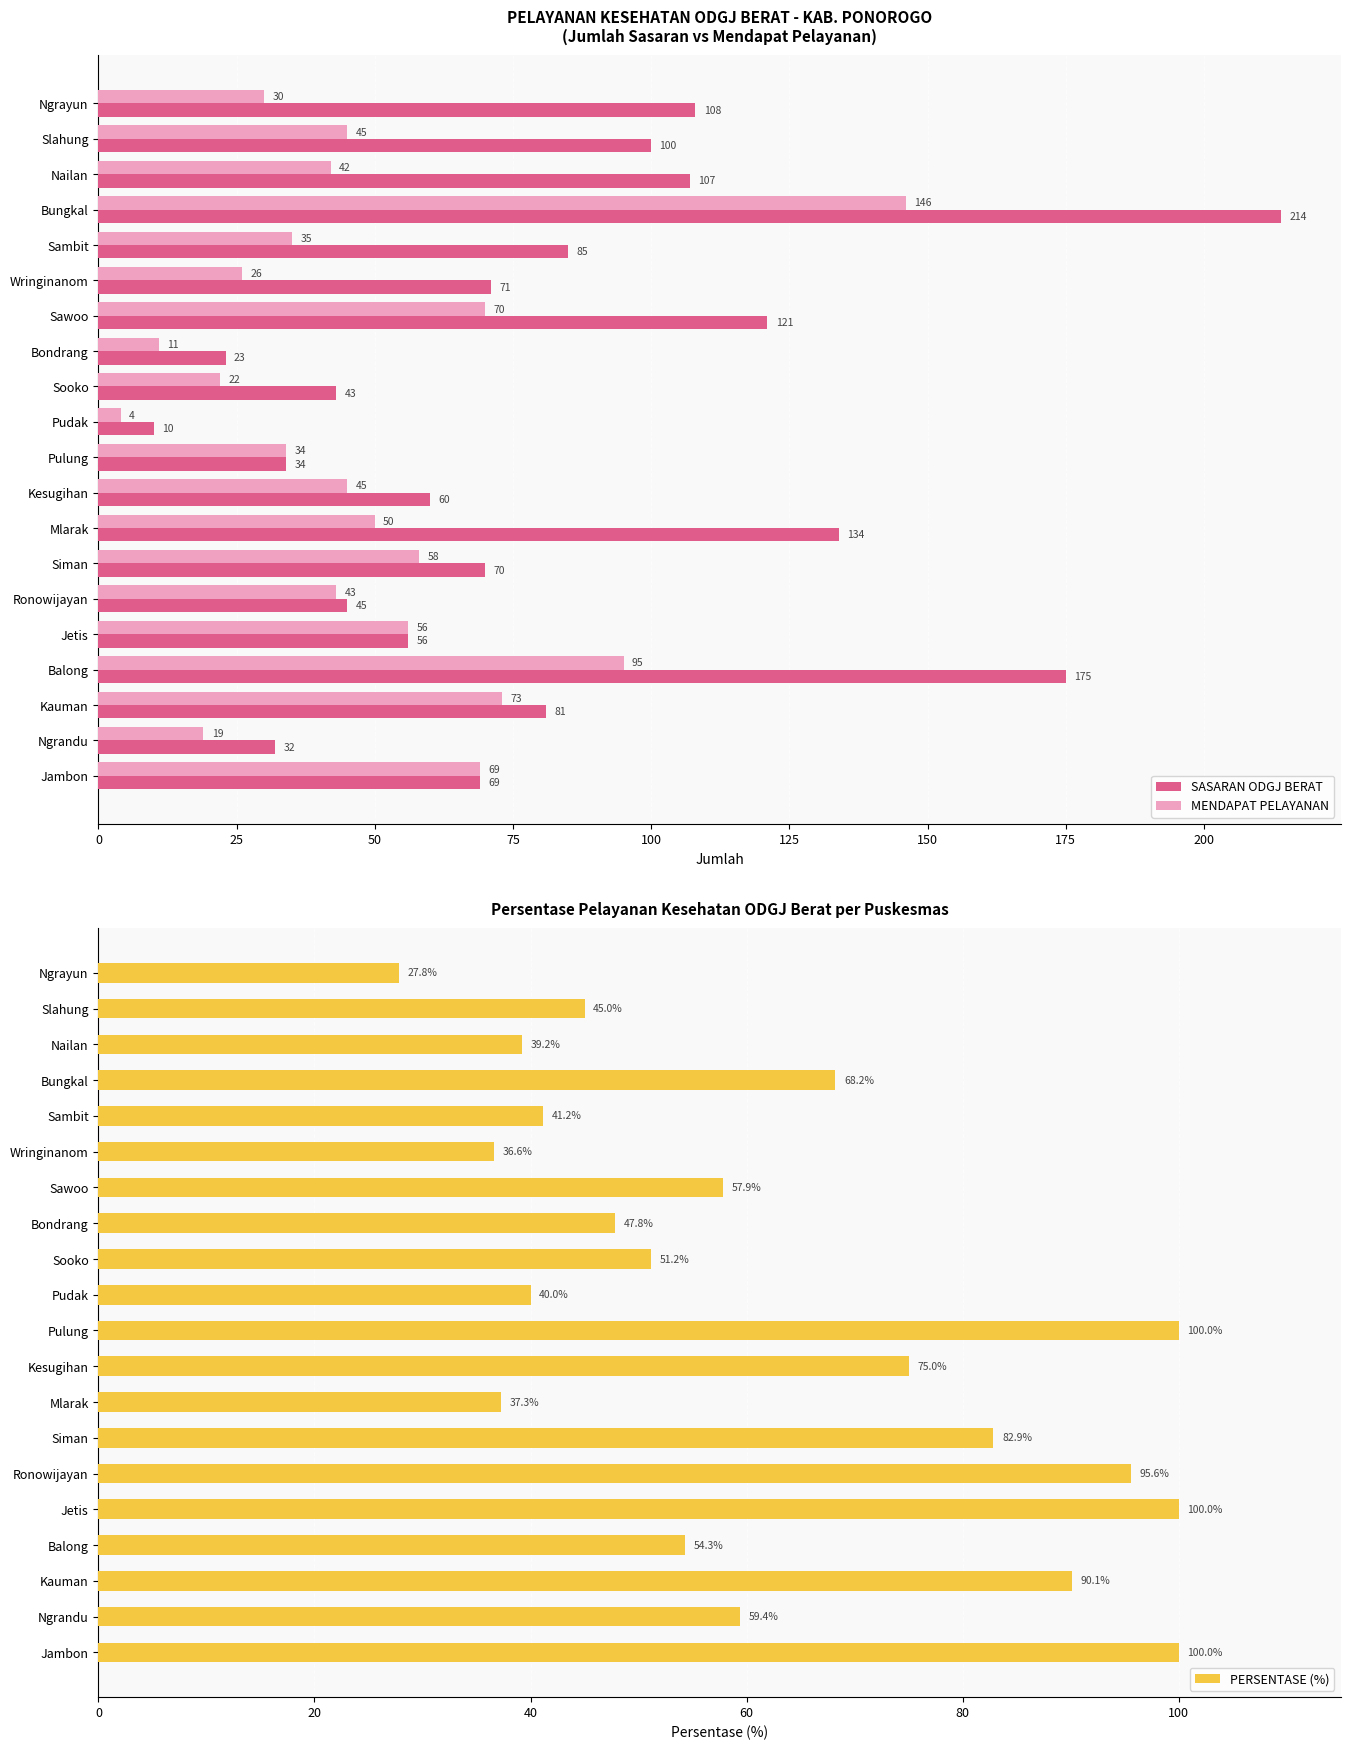

Rank the series by their maximum value, from lowest to highest.

PERSENTASE (%), MENDAPAT PELAYANAN, SASARAN ODGJ BERAT